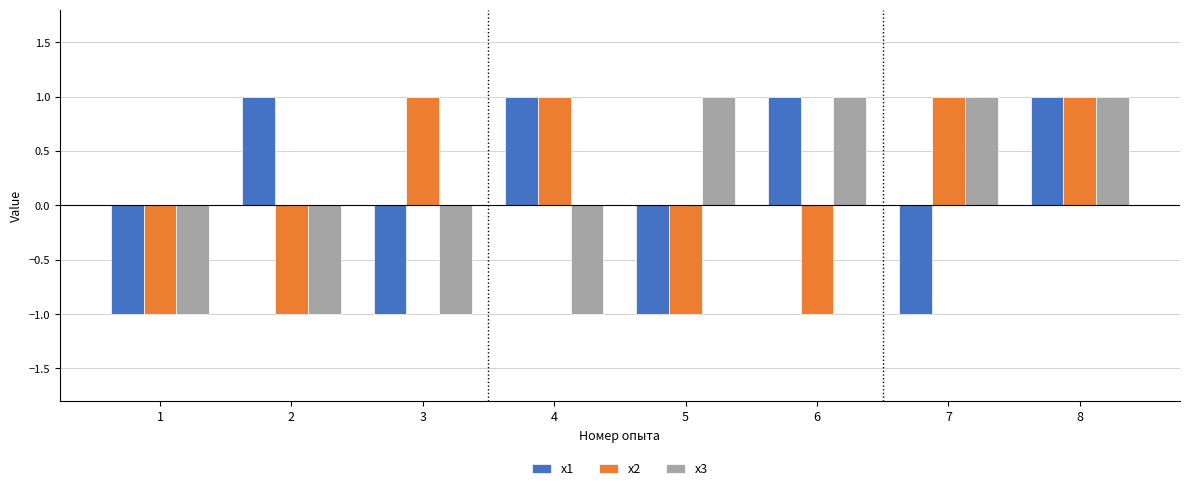

At how many categories does at least one series exceed 0?

7